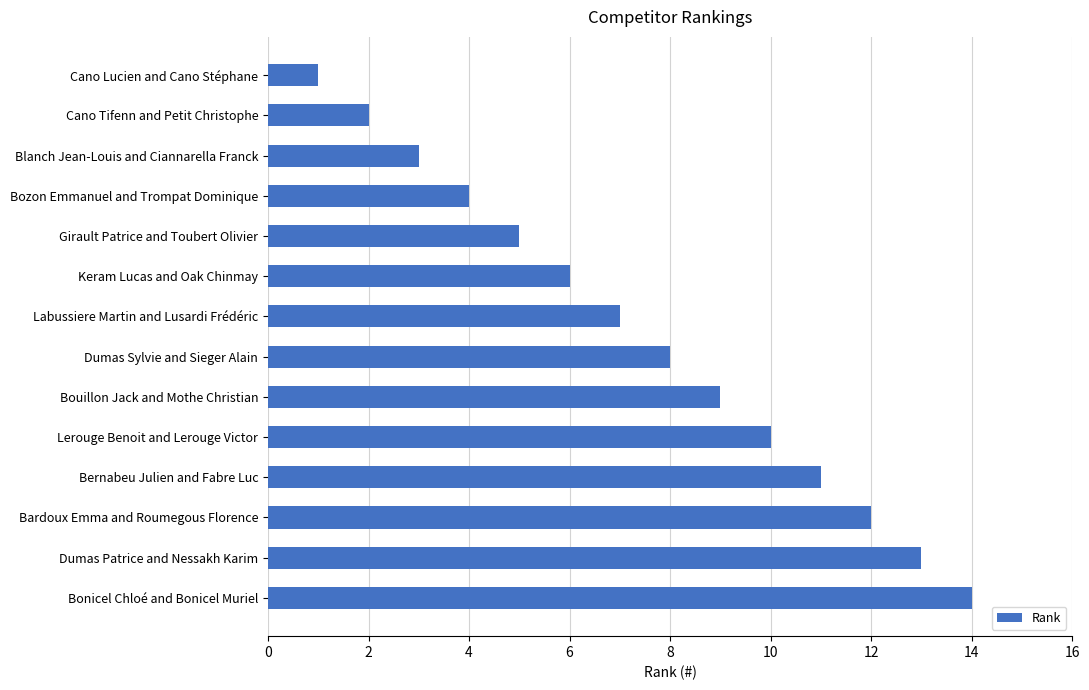

How many bars are there in total?

14